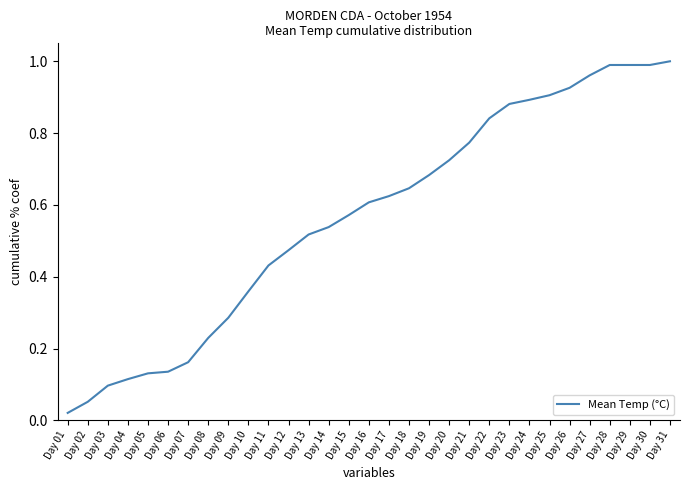

Which has a higher value, Day 07 or Day 13?

Day 13